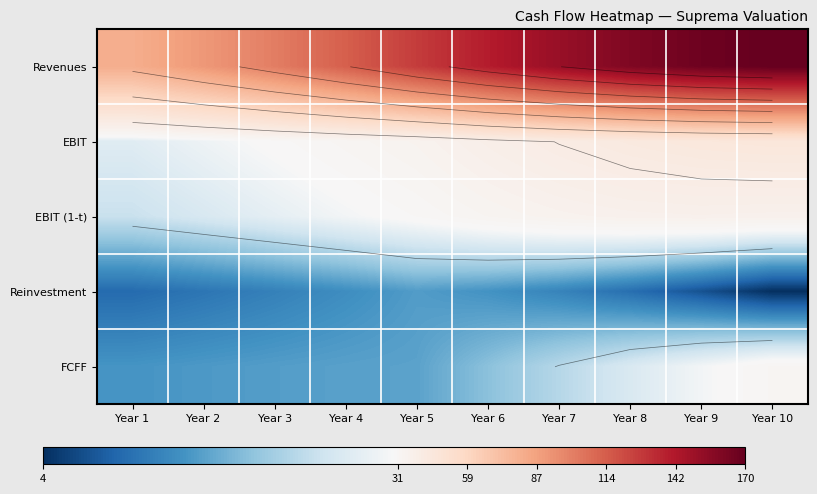

What is the sum of all Revenues values?

1301.5